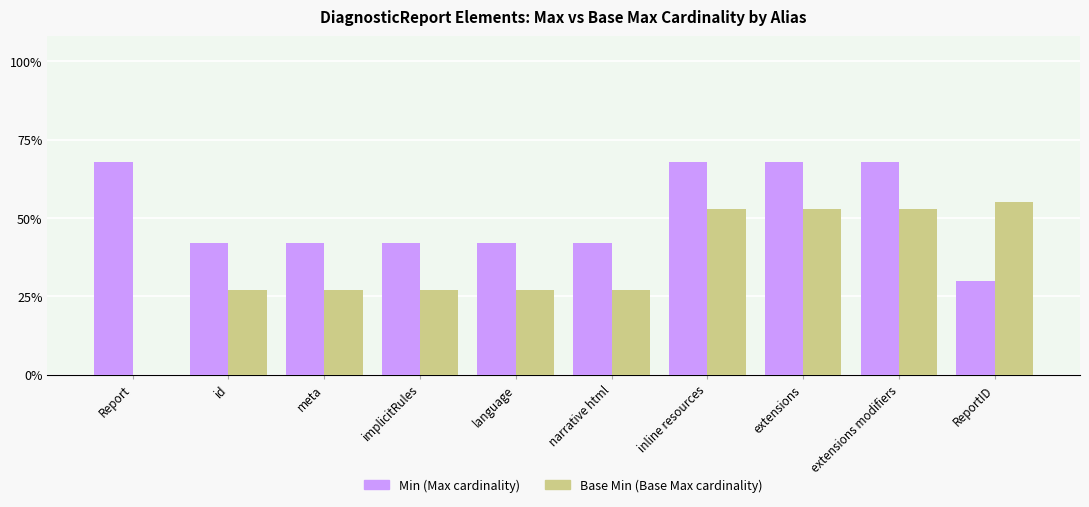

Reading left to right, what are all the values shown in this chart?

Min: 68	42	42	42	42	42	68	68	68	30
Base Min: 0	27	27	27	27	27	53	53	53	55